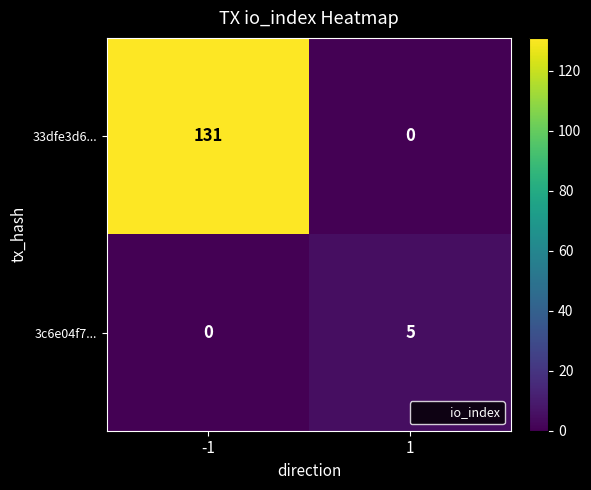

Is it true that 33dfe3d6... equals 0 at 1?

True